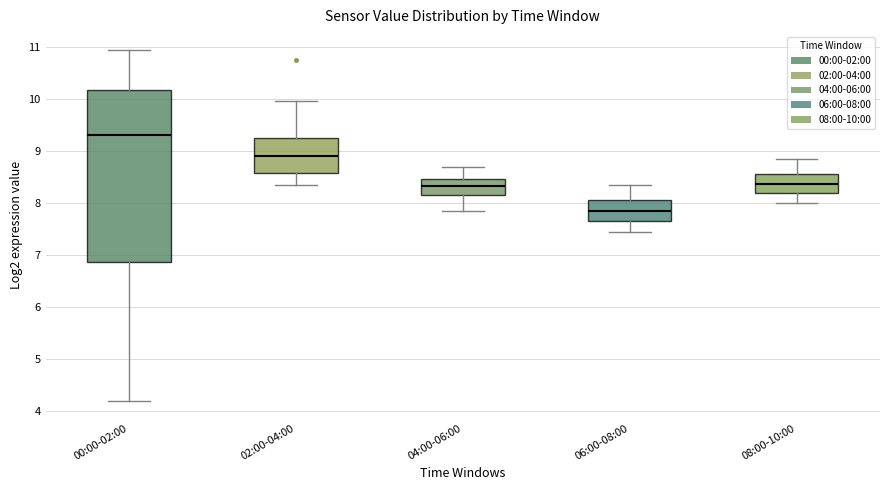

Where is the lower edge of the box for 06:00-08:00 on the y-axis? The values are not printed on the chart, so give them approximately, as read against the axis.

7.7